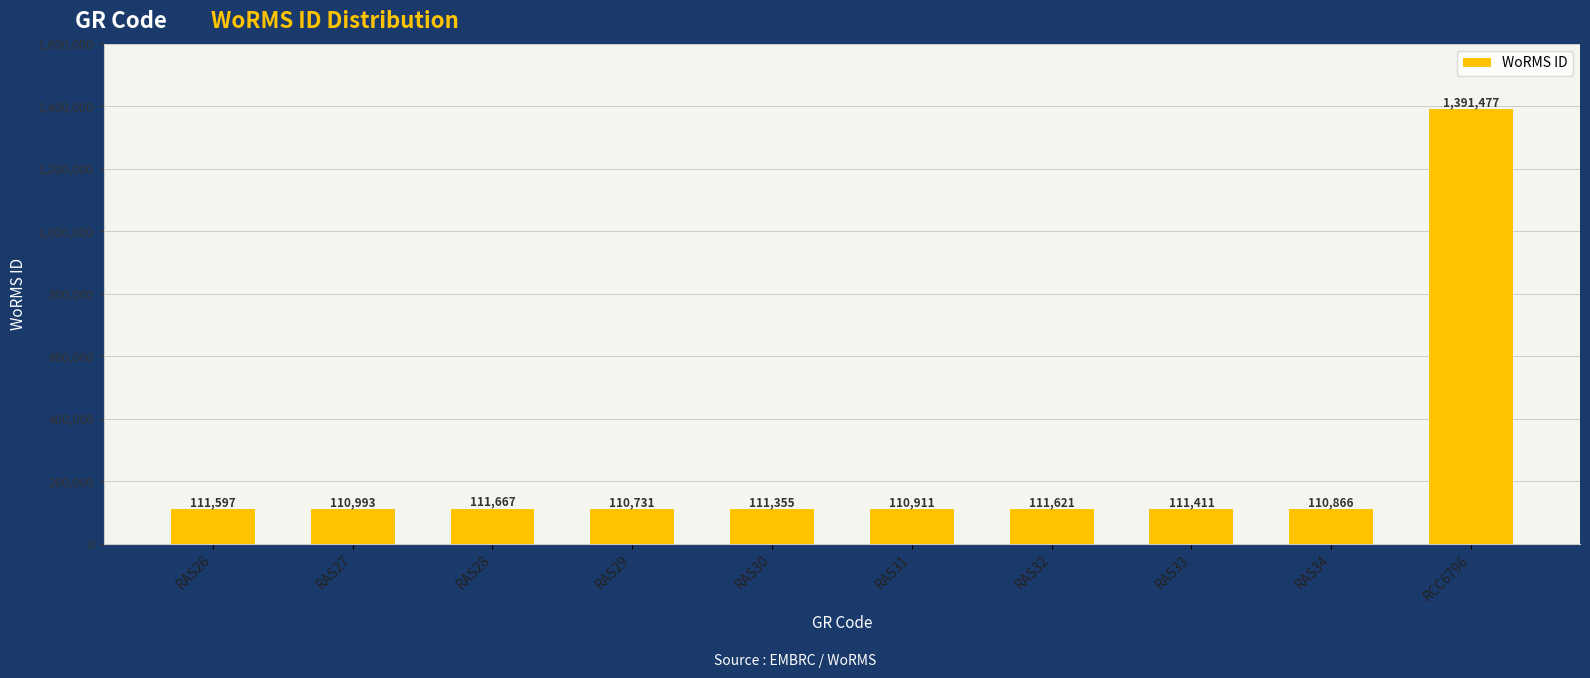

What value does the data have at RAS26, to the nearest 10?

111600